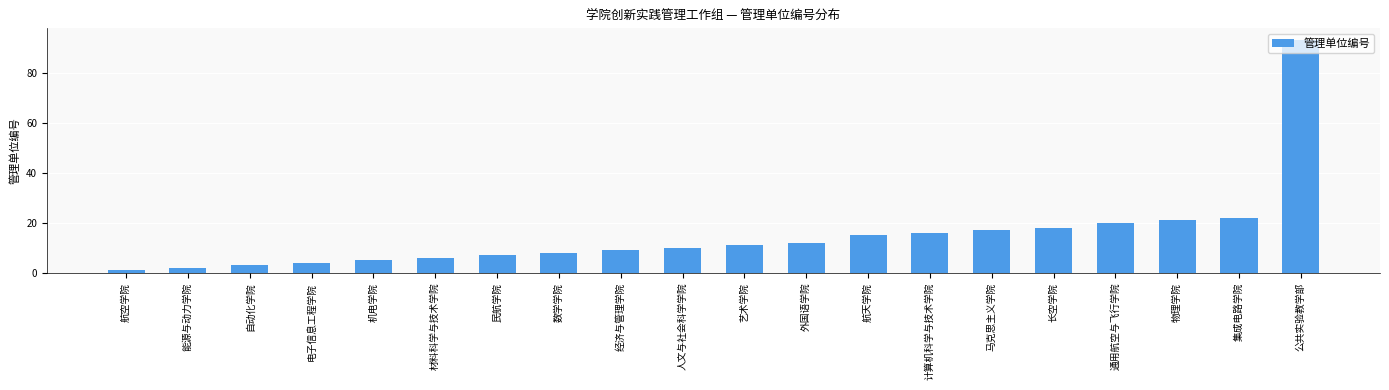

The value at 电子信息工程学院 is 4. True or false?

True